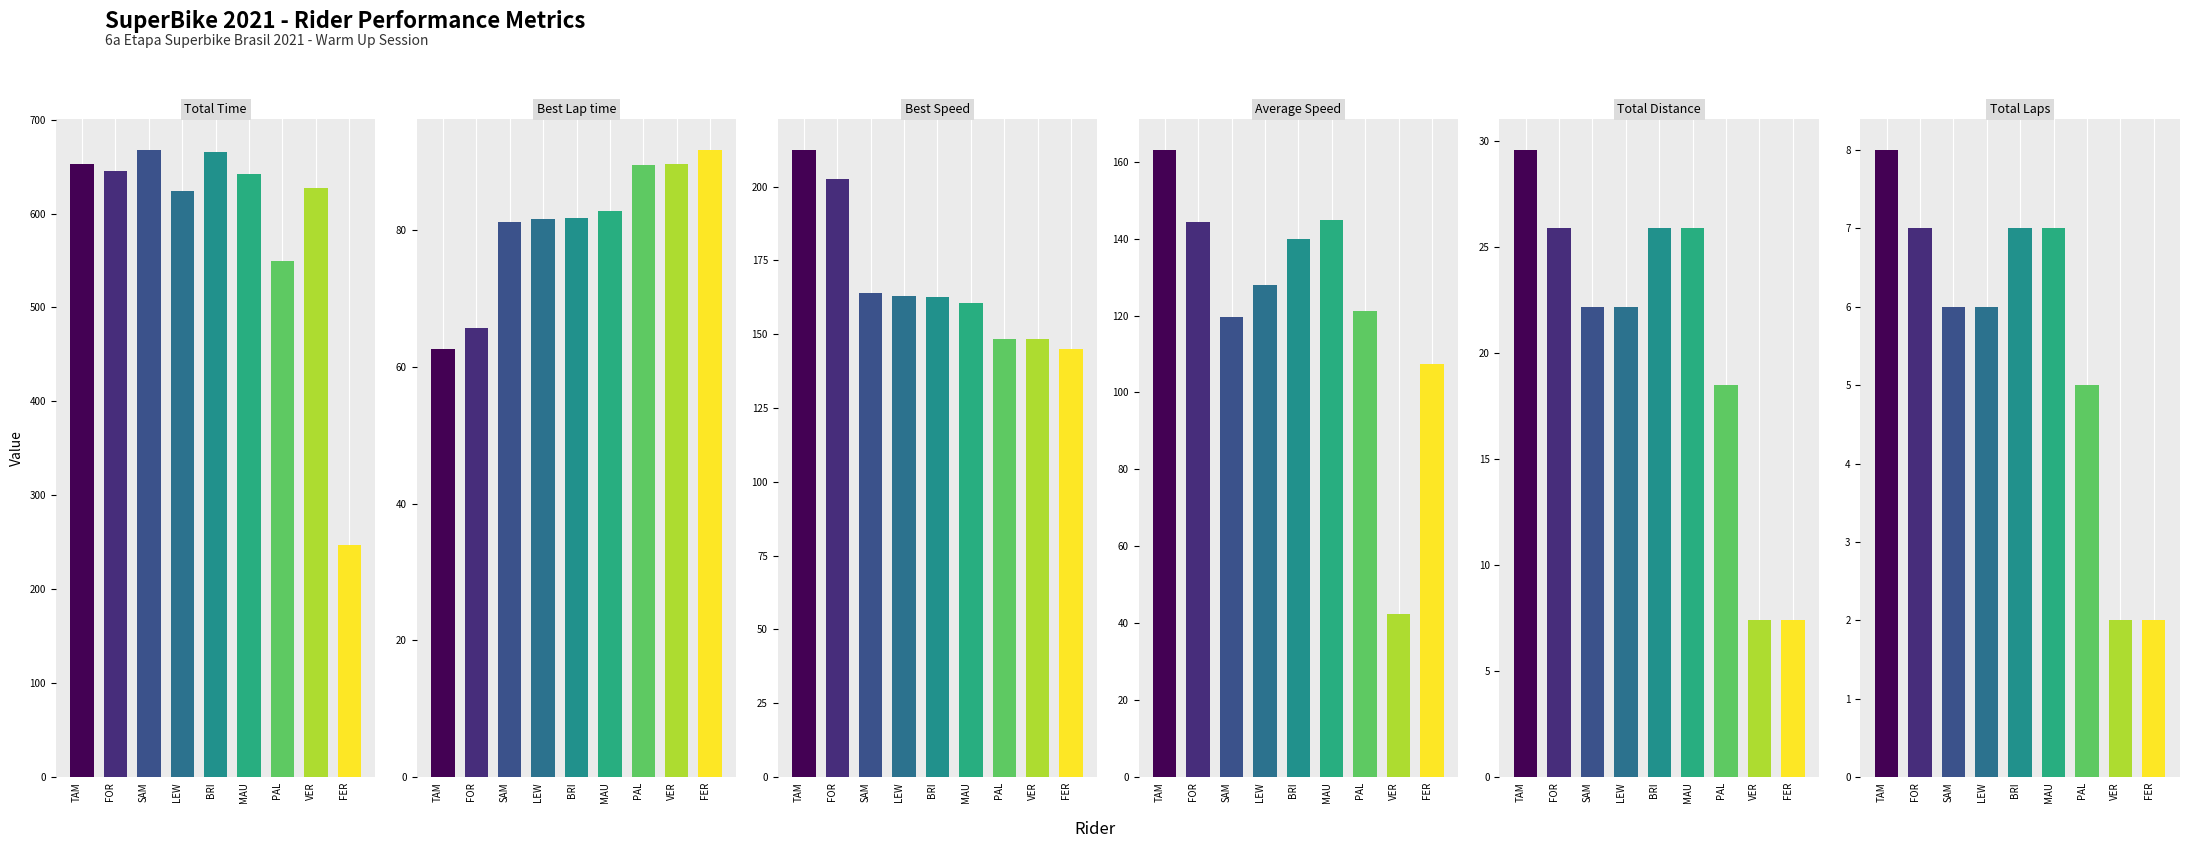

How many Total Laps values are between 5 and 7?

6